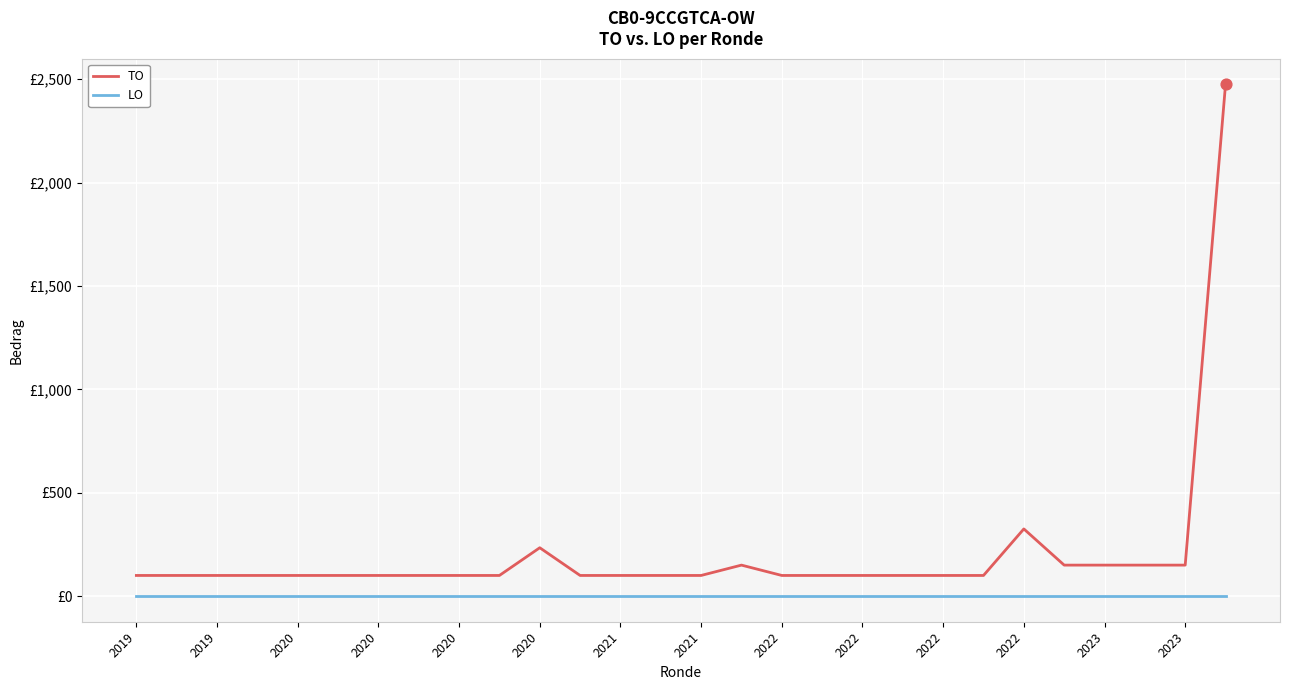

What are all the series names shown in the legend?

TO, LO